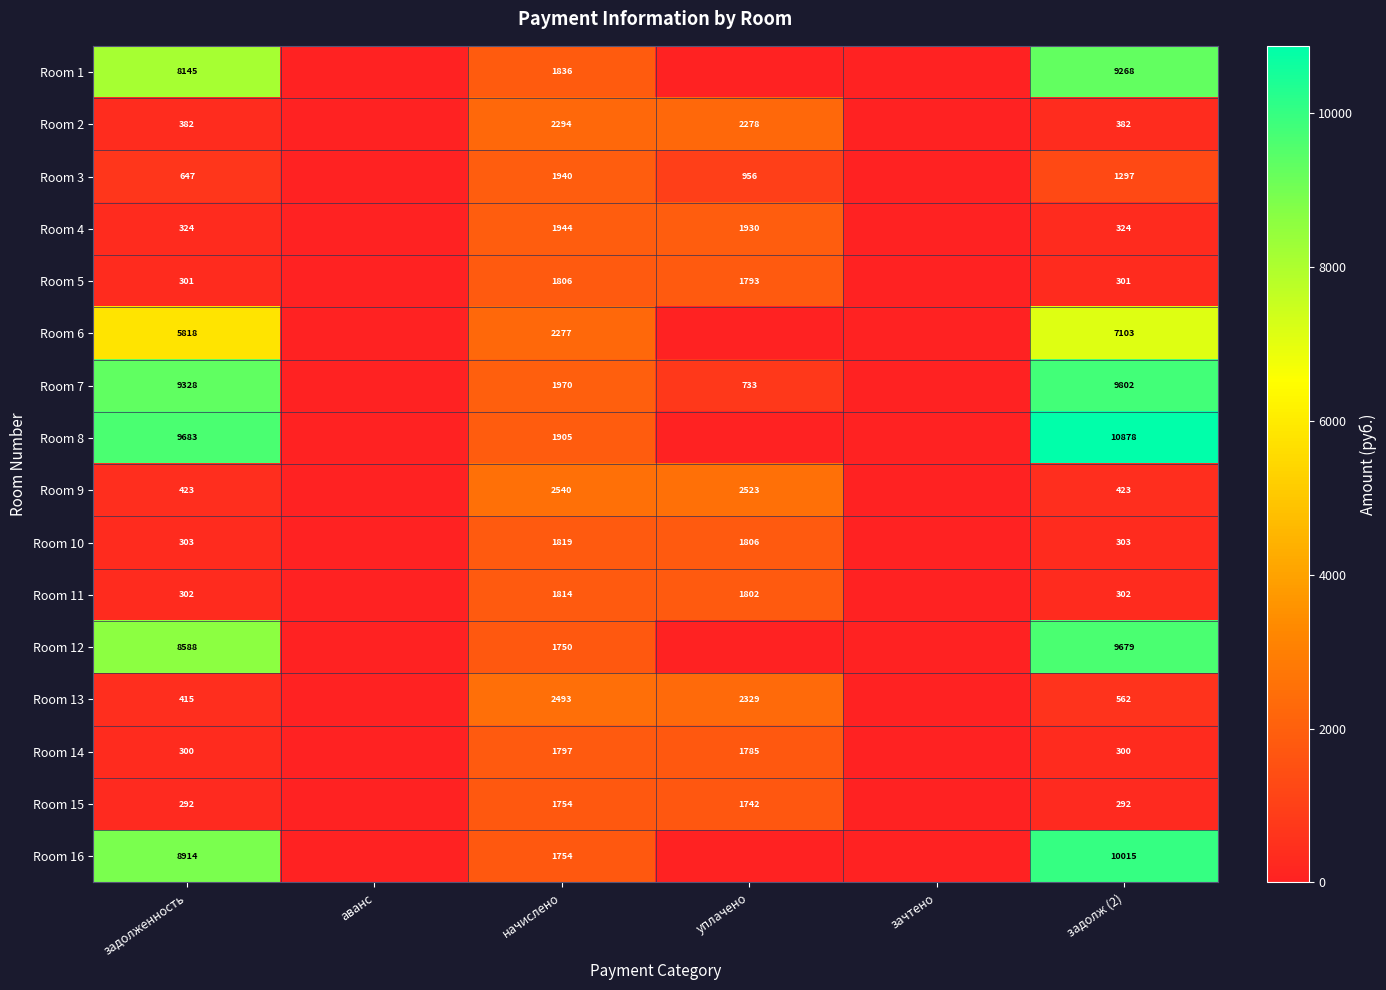

The Room 3 series shows 1297 at задолж (2). True or false?

True